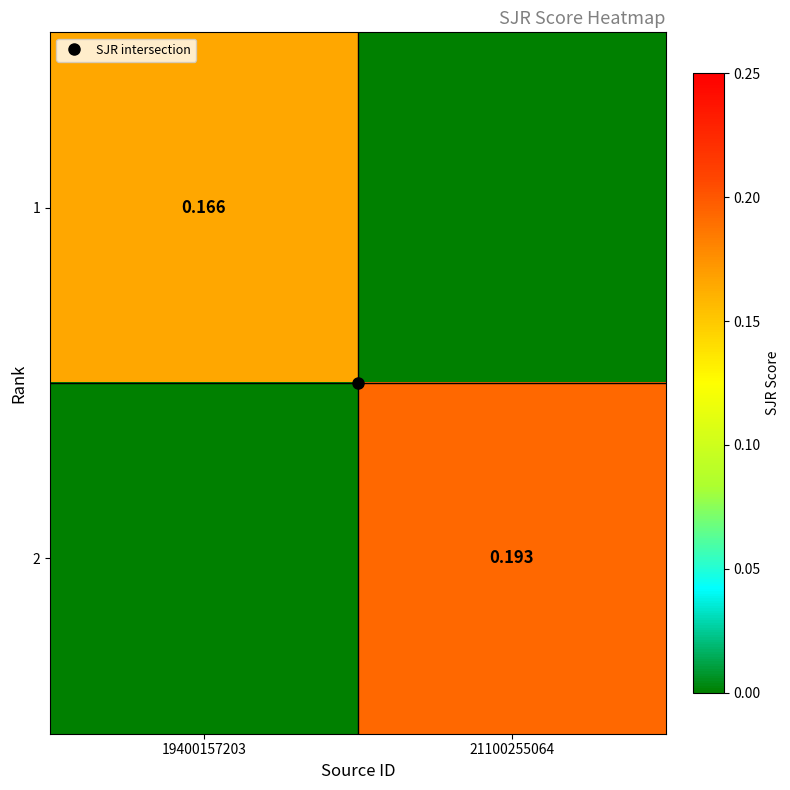

What is the difference between the maximum and minimum values in the 1 series?

0.2